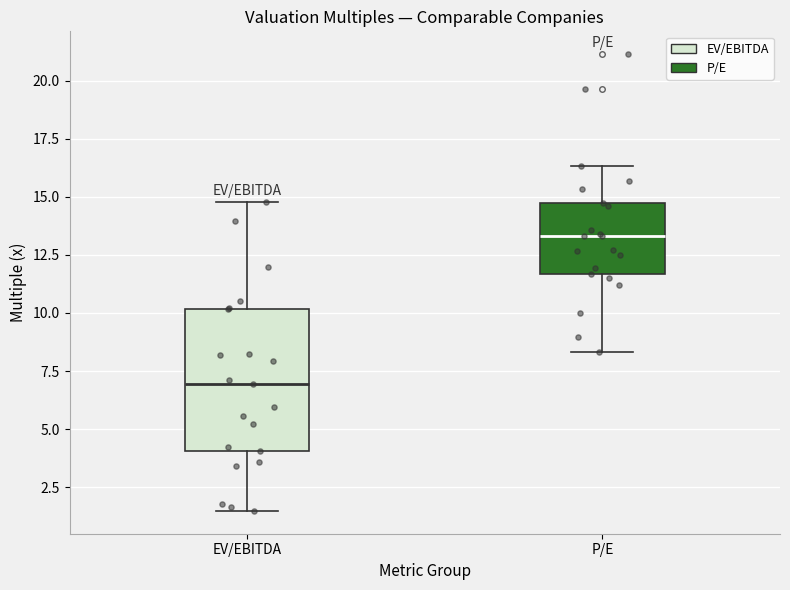

Reading left to right, transcribe this box plot: for each box, give where its median line is, the range the box spans, and where its two whiskers end, as read against the y-axis. The values are not printed on the chart, so give them approximately, as read against the axis.

EV/EBITDA: median 7.0, box 4.0 to 10.0, whiskers 1.5 to 15.0
P/E: median 13.5, box 11.5 to 15.0, whiskers 8.5 to 16.5